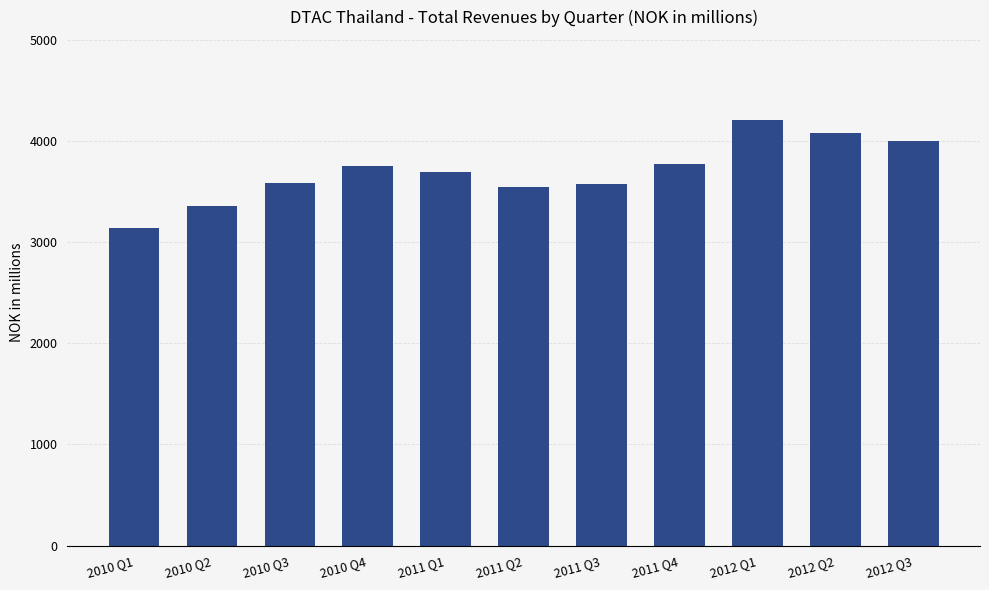

Does the chart contain stacked bars?

No